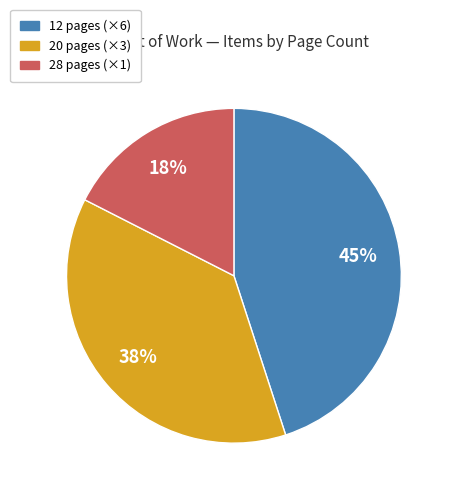

How many segments does this pie chart have?

3